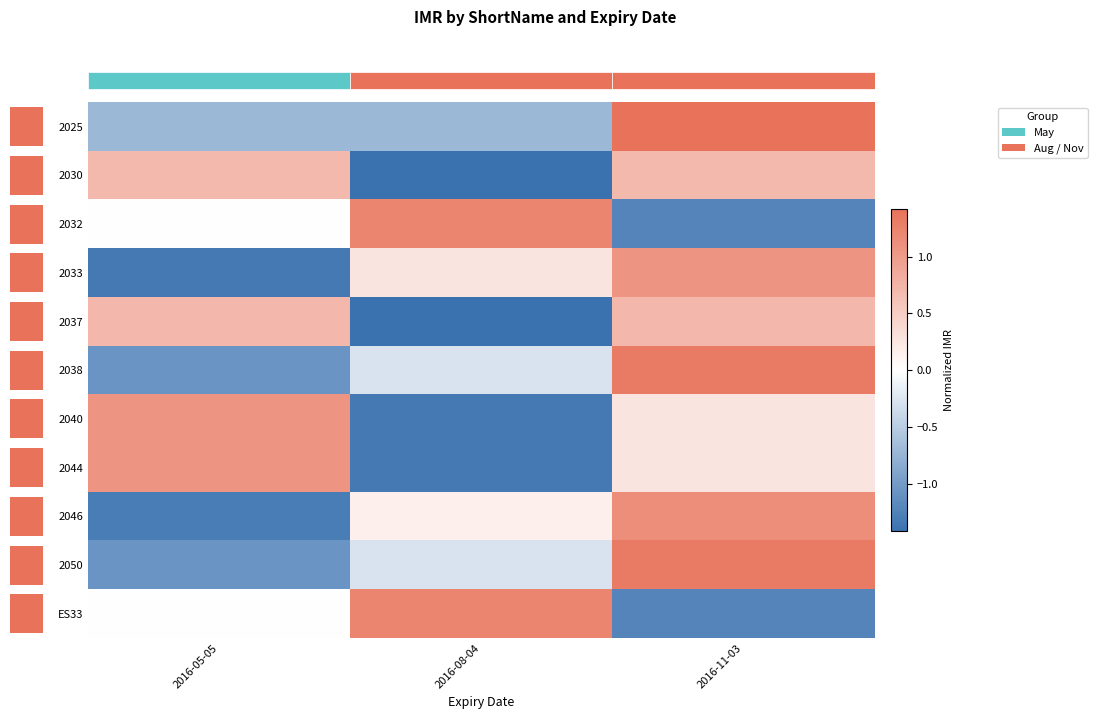

What is the minimum value shown in the chart?

-1.4